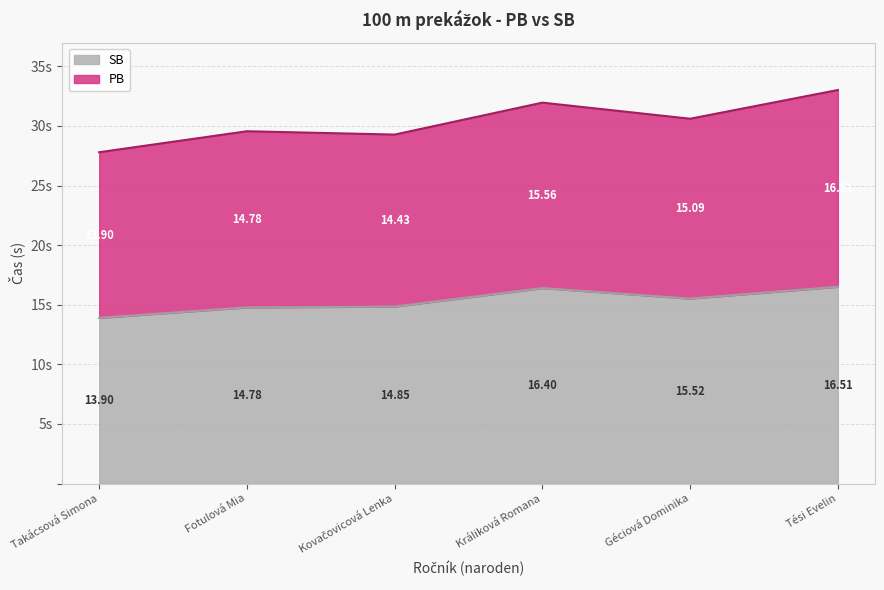

At which label does SB first exceed 15?

Králiková Romana